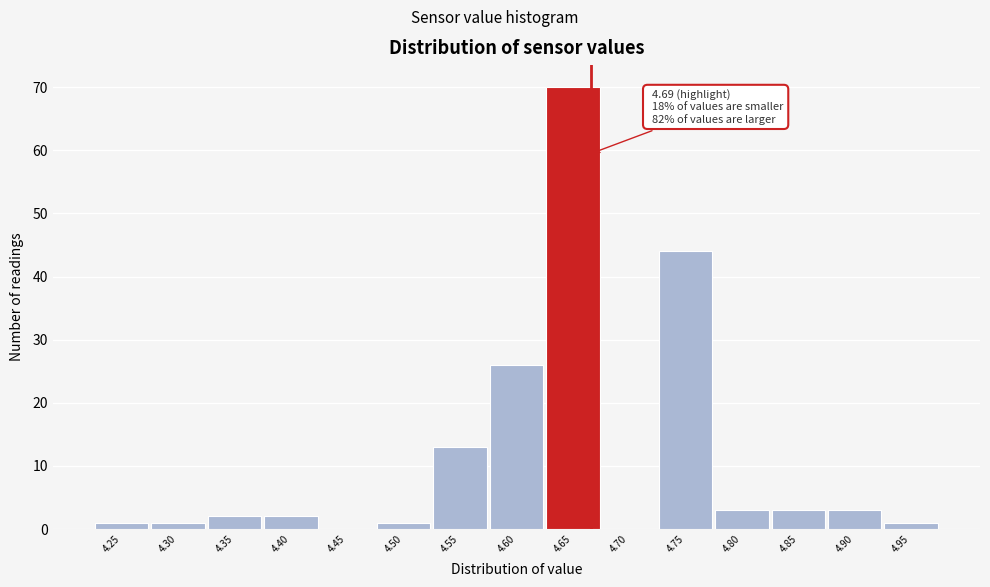

Reading right to left, list all the values displayed in this chart.

4.95=1	4.90=3	4.85=3	4.80=3	4.75=44	4.70=0	4.65=70	4.60=26	4.55=13	4.50=1	4.45=0	4.40=2	4.35=2	4.30=1	4.25=1